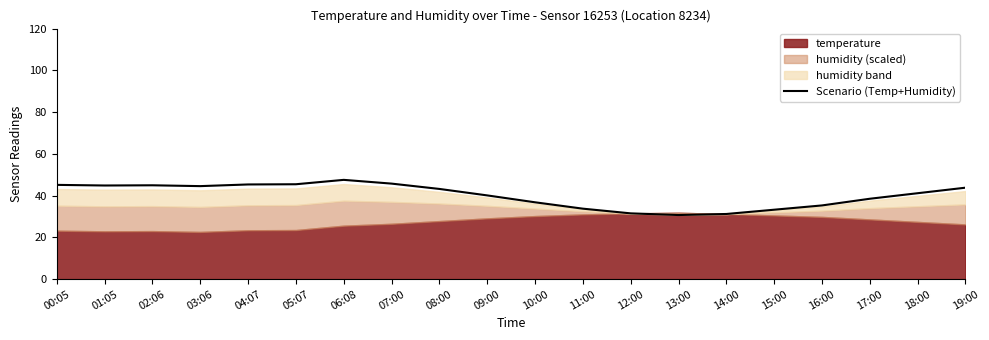

The value at 15:00 is 33.2. True or false?

True